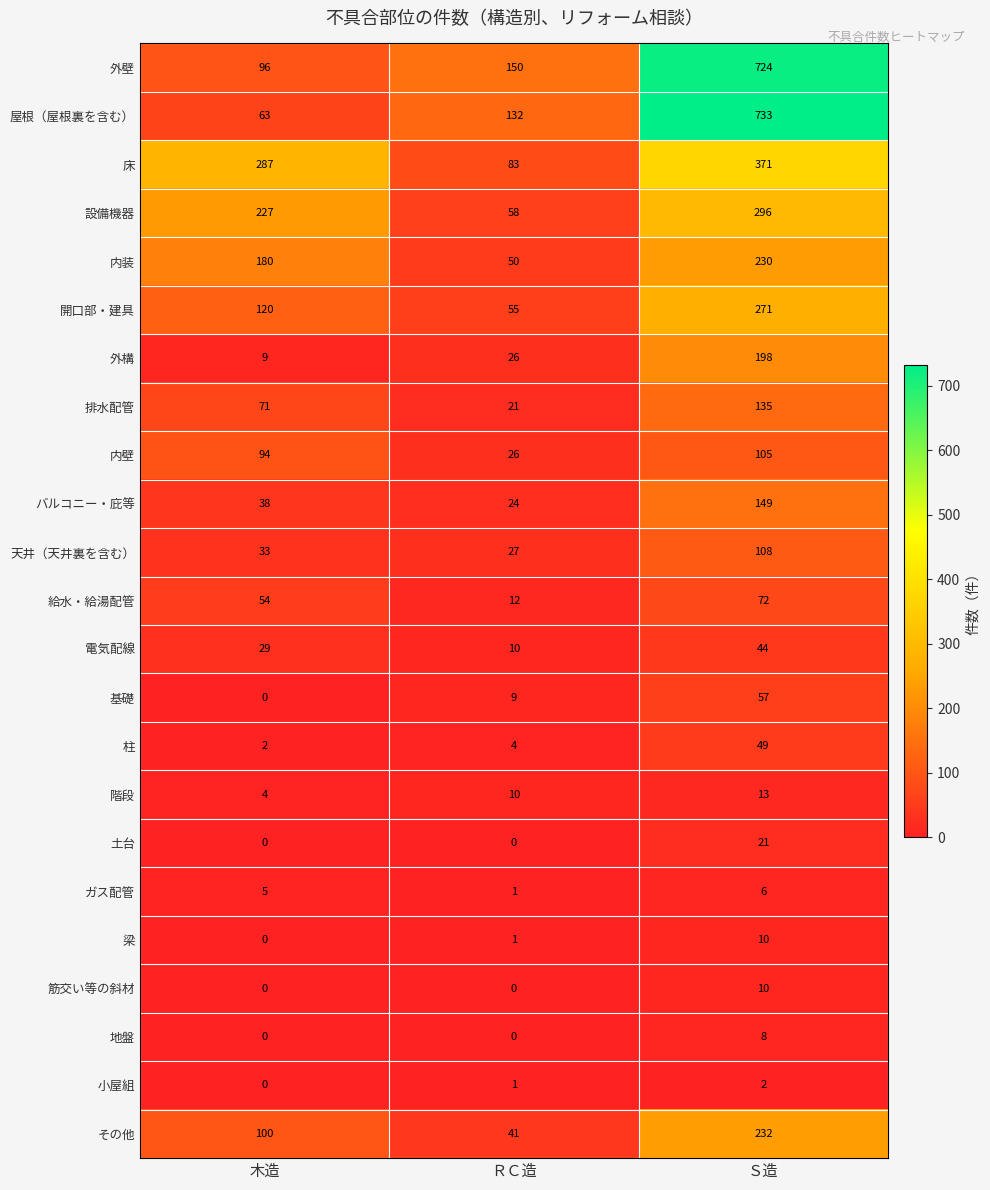

At which label does 床 reach its minimum?

ＲＣ造